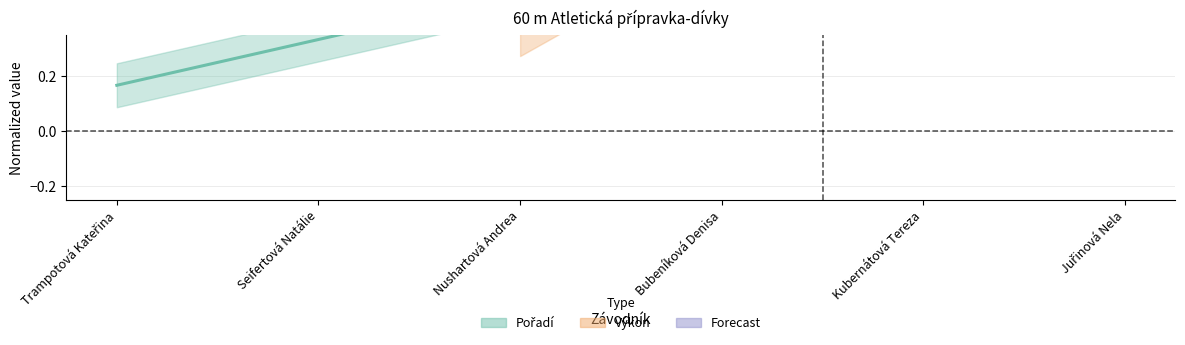

Reading right to left, what are all the values shown in this chart?

1.0	0.8	0.7	0.5	0.3	0.2